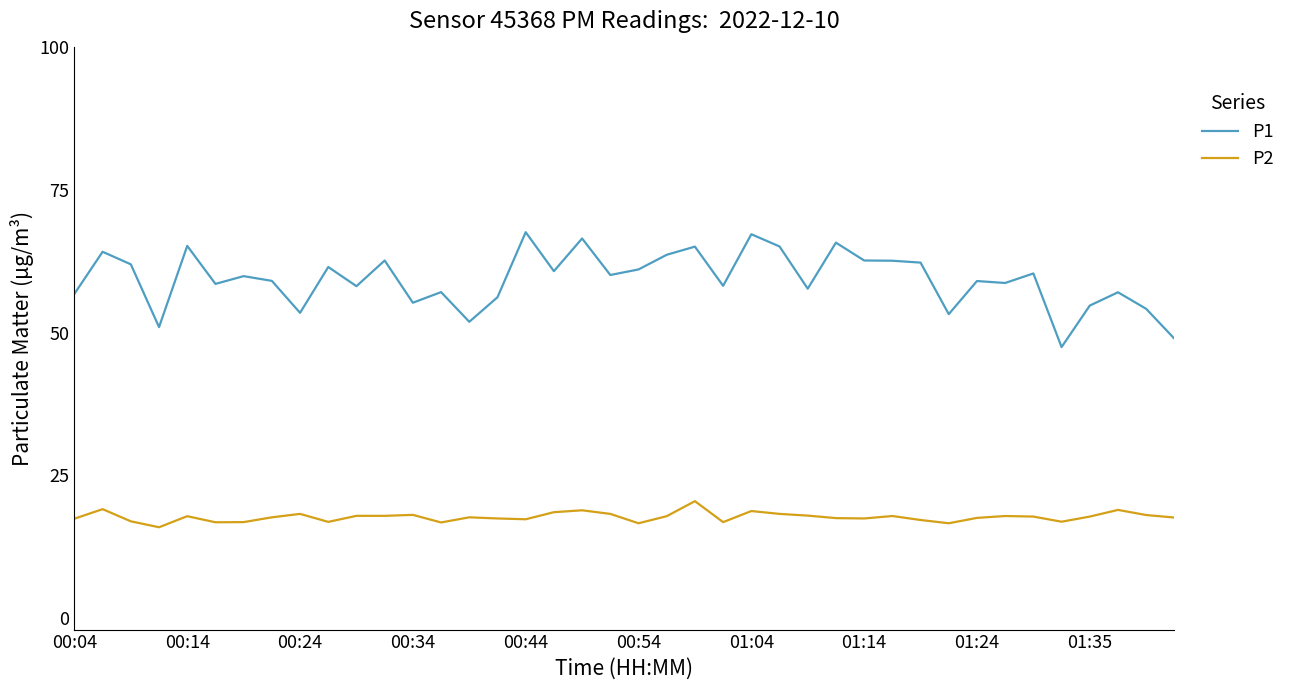

What is the difference between the maximum and minimum values in the P2 series?

4.6